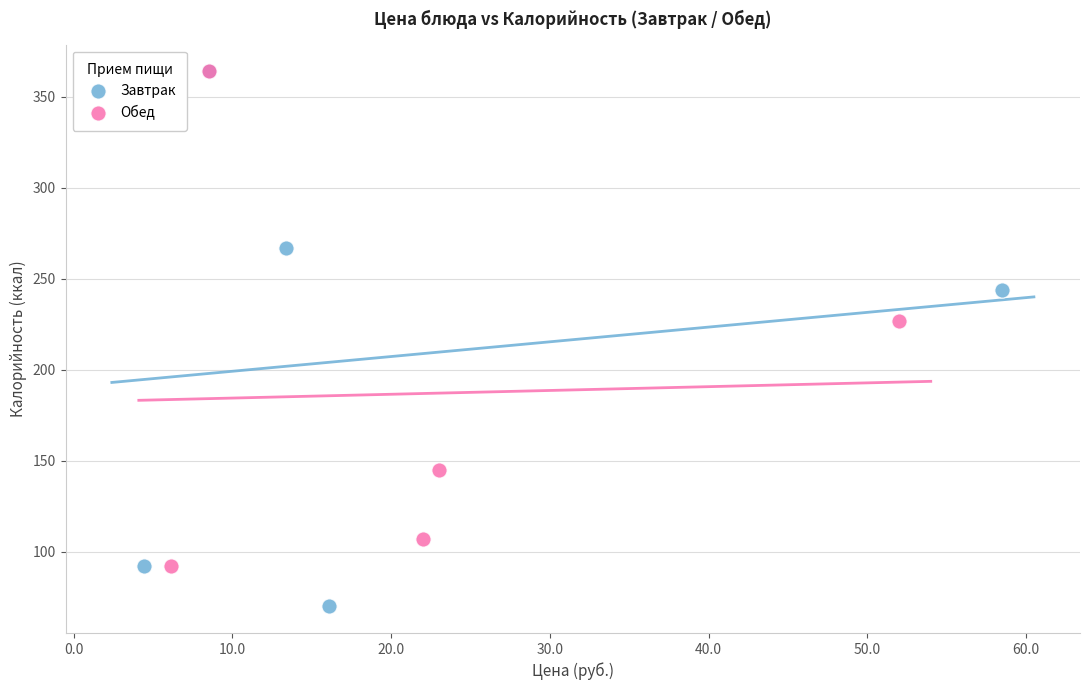

Which series has the largest Y range (max minus min)?

Завтрак